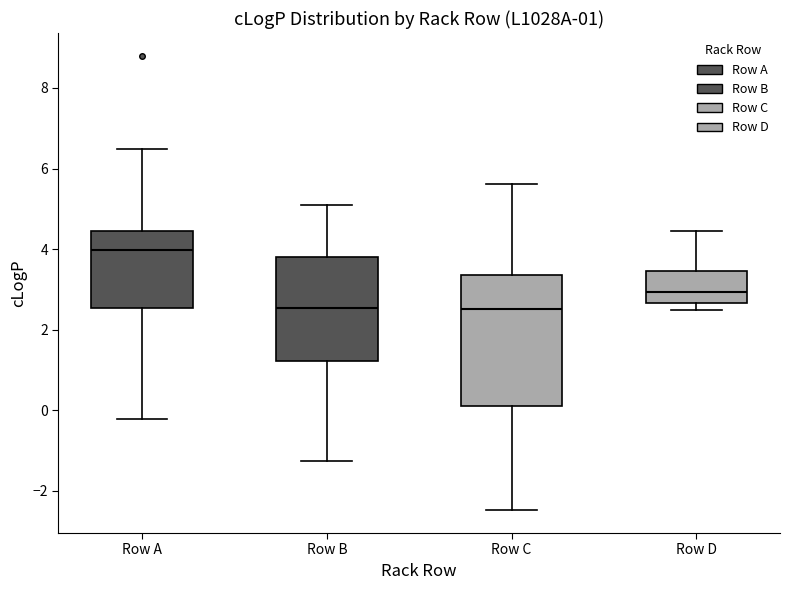

Which box is the tallest, from its lower edge to its upper edge?

Row C